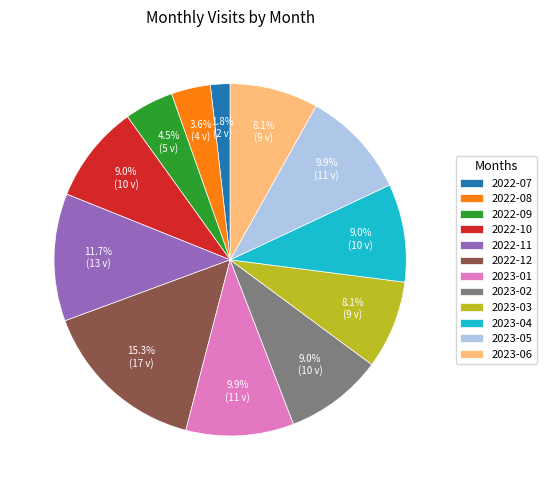

Count the number of slices in the pie.

12